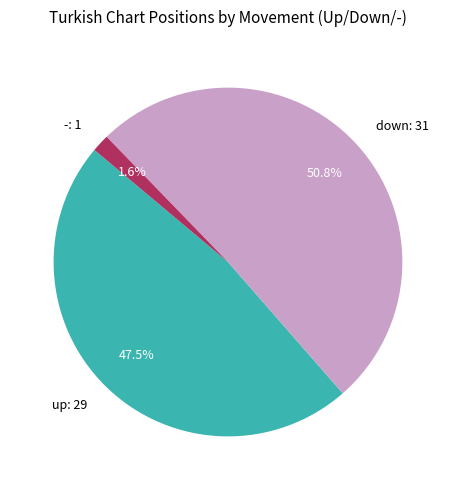

How many segments does this pie chart have?

3